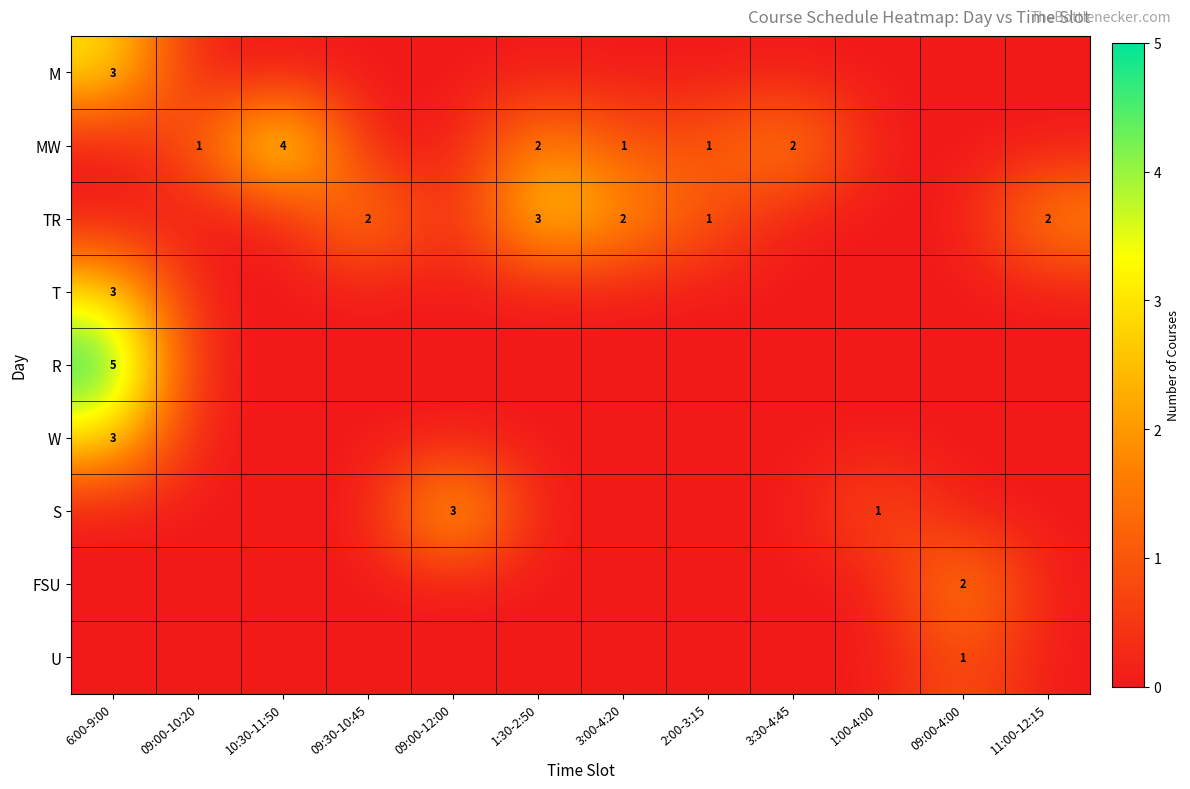

Between 09:00-4:00 and 1:00-4:00, which is larger?

09:00-4:00